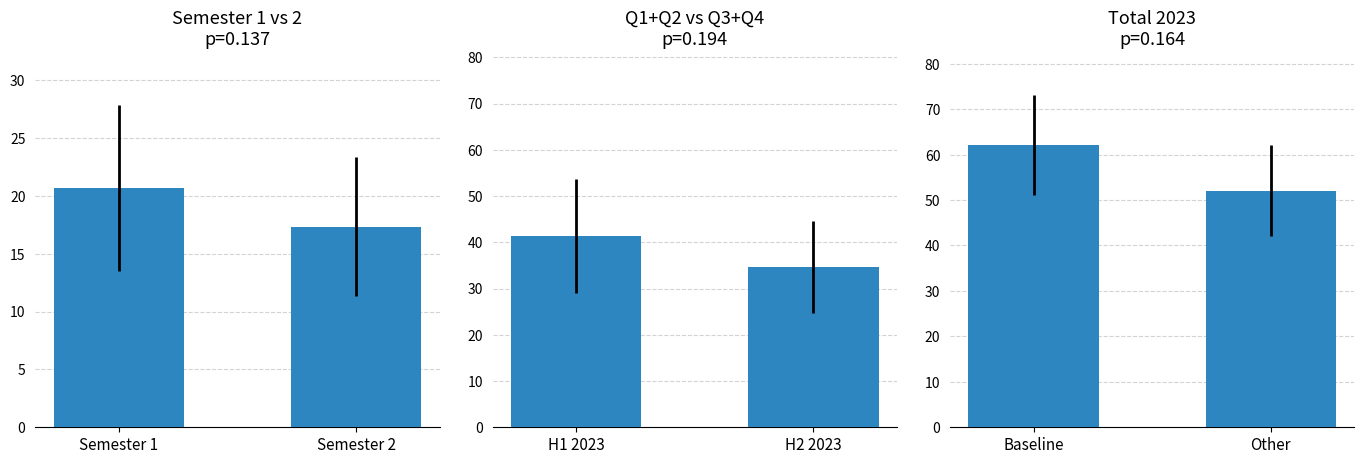

What is the ratio of the value at Other to the value at Baseline?

0.8